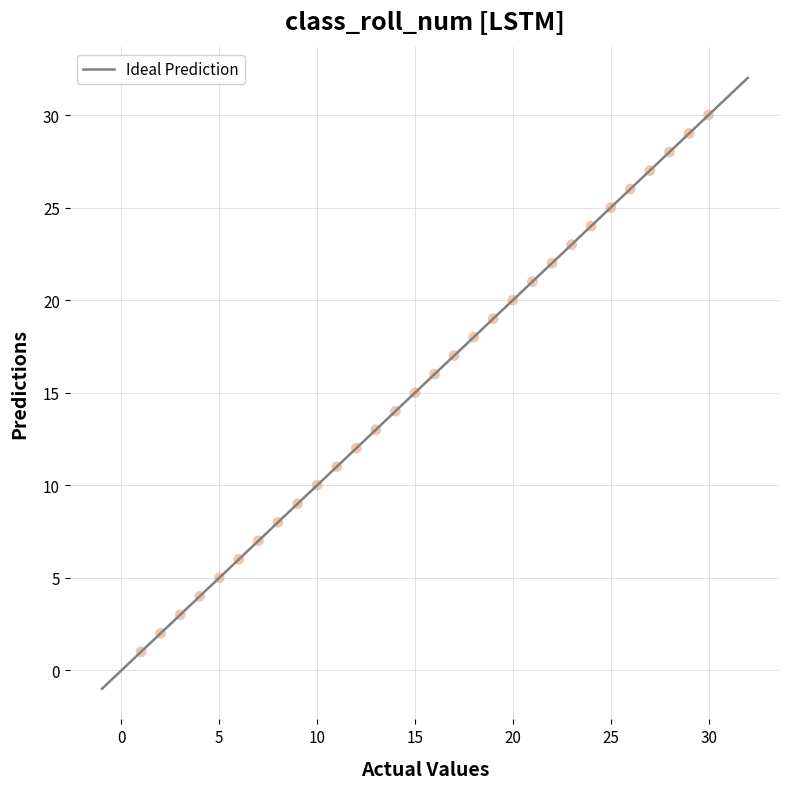

What is the difference between the maximum and minimum values?

33.0